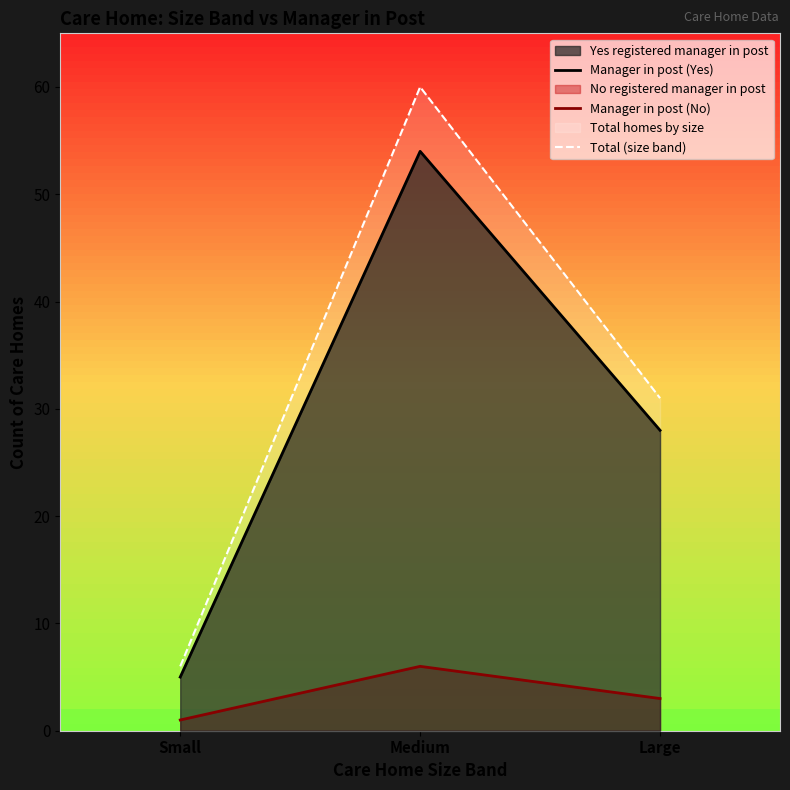

Which category has the highest value in the Manager in post (Yes) series?

Medium